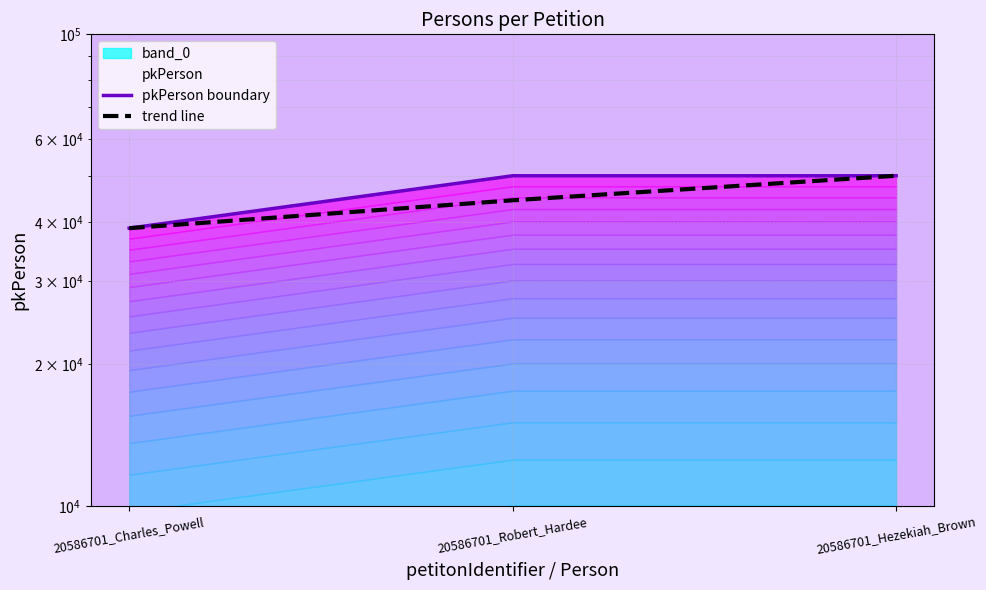

At which category does the chart reach its peak across all series?

20586701_Hezekiah_Brown